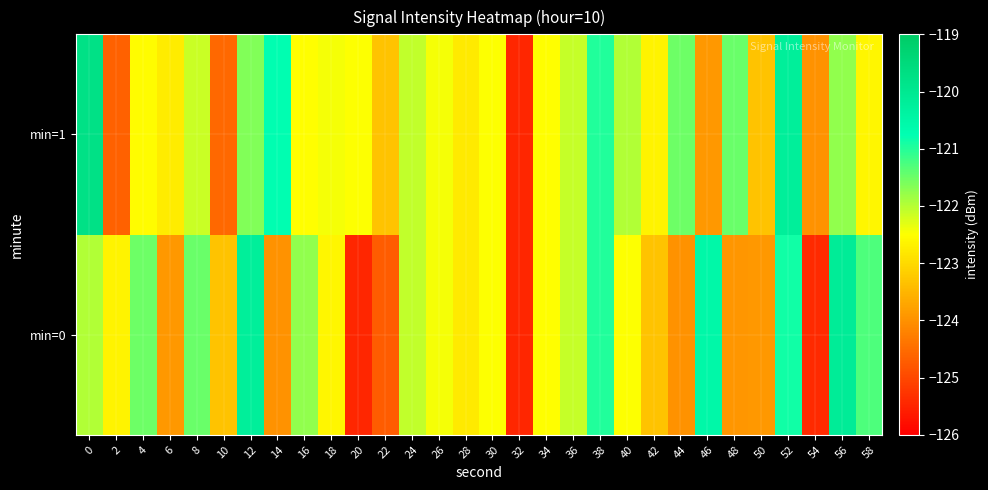

Reading right to left, extract all data points from this chart.

min=0: 58=-121.3	56=-120.1	54=-125.4	52=-120.9	50=-123.9	48=-123.9	46=-120.5	44=-124.0	42=-123.3	40=-122.5	38=-121.0	36=-122.1	34=-122.5	32=-125.5	30=-122.5	28=-122.8	26=-122.4	24=-122.1	22=-124.7	20=-125.5	18=-122.6	16=-121.8	14=-124.0	12=-120.2	10=-123.3	8=-121.5	6=-123.9	4=-121.5	2=-122.7	0=-122.0
min=1: 58=-122.6	56=-121.8	54=-124.0	52=-120.2	50=-123.3	48=-121.5	46=-123.9	44=-121.5	42=-122.7	40=-122.0	38=-121.0	36=-122.1	34=-122.5	32=-125.5	30=-122.5	28=-122.8	26=-122.4	24=-122.1	22=-123.3	20=-122.5	18=-122.4	16=-122.5	14=-120.7	12=-121.6	10=-124.6	8=-122.1	6=-122.8	4=-122.5	2=-124.6	0=-119.8